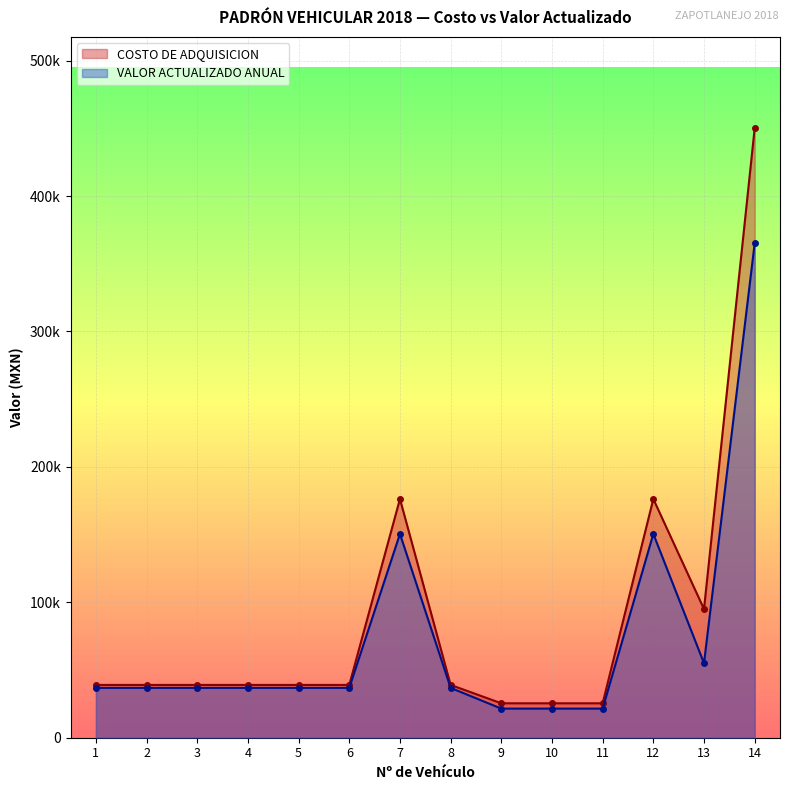

Reading left to right, transcribe all the data shown in this chart.

COSTO DE ADQUISICION: 1=38990.0	2=38990.0	3=38990.0	4=38990.0	5=38990.0	6=38990.0	7=176300.0	8=38990.0	9=25422.4	10=25422.4	11=25422.4	12=176300.0	13=95000.0	14=450000.0
VALOR ACTUALIZADO ANUAL: 1=36800.0	2=36800.0	3=36800.0	4=36800.0	5=36800.0	6=36800.0	7=150500.0	8=36800.0	9=21500.0	10=21500.0	11=21500.0	12=150500.0	13=55000.0	14=365000.0